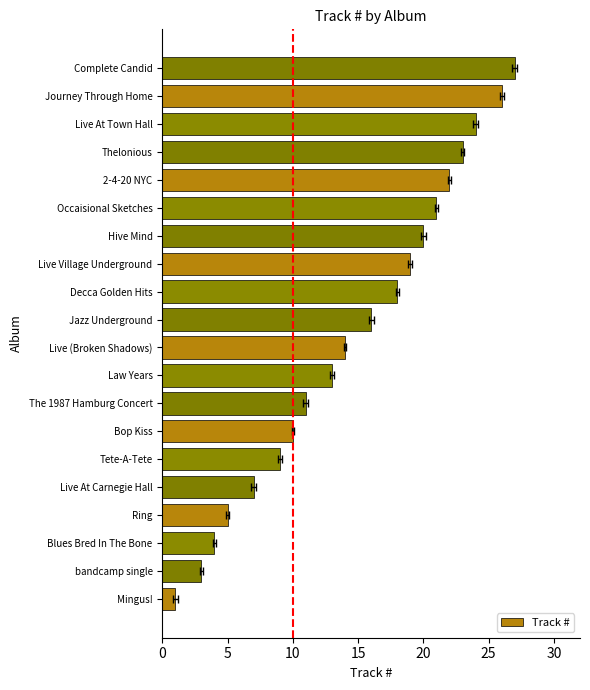

What value does the data have at Live At Carnegie Hall, to the nearest 10?

10